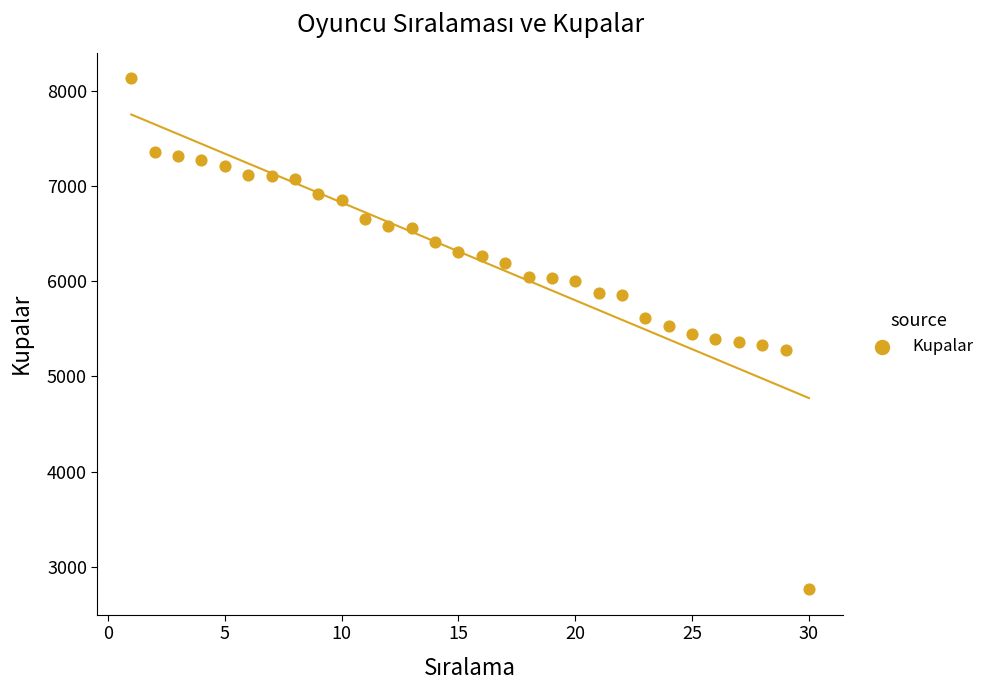

What is the range of X values (max minus min)?

29